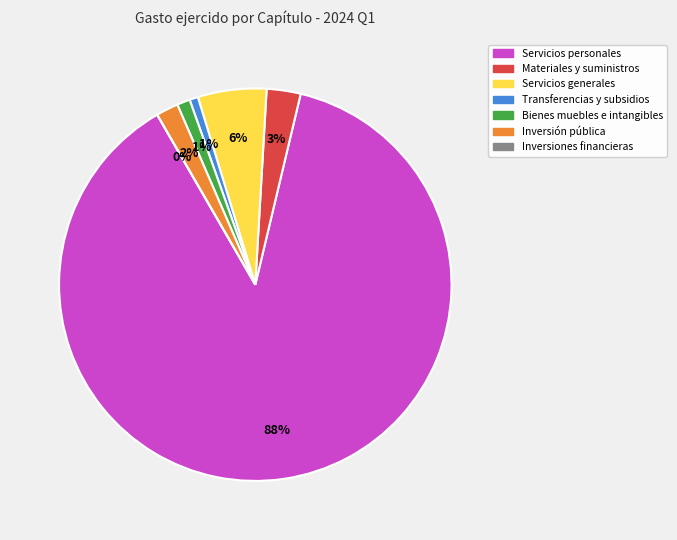

What is the largest slice in the pie chart?

Servicios personales